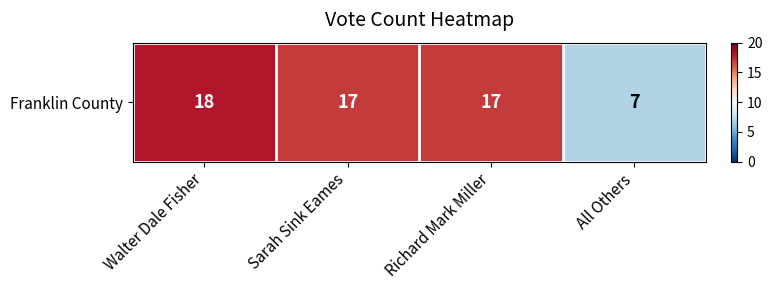

True or false: the data shows 11 at All Others.

False